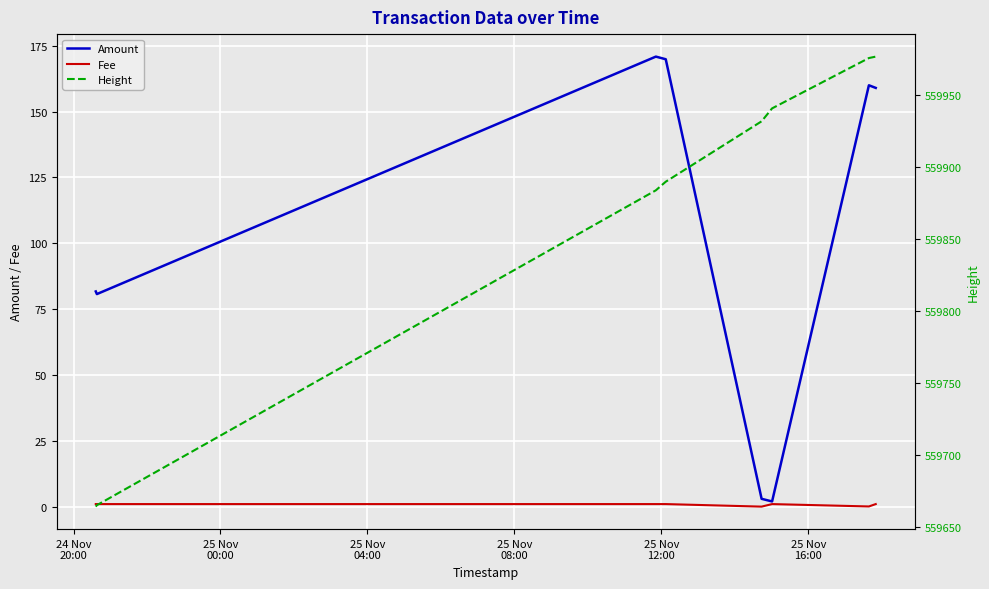

What is the highest value of the Amount series?

170.9